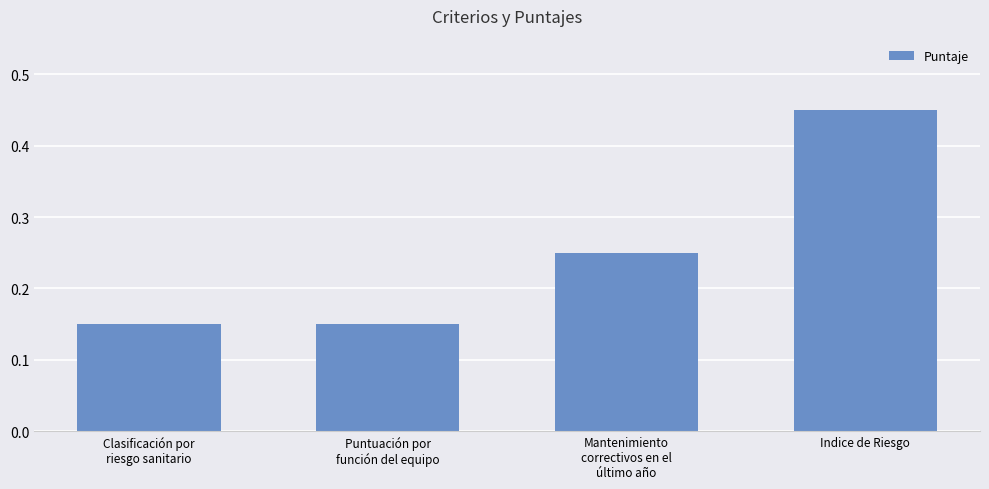

What position from the left is Indice de Riesgo?

4